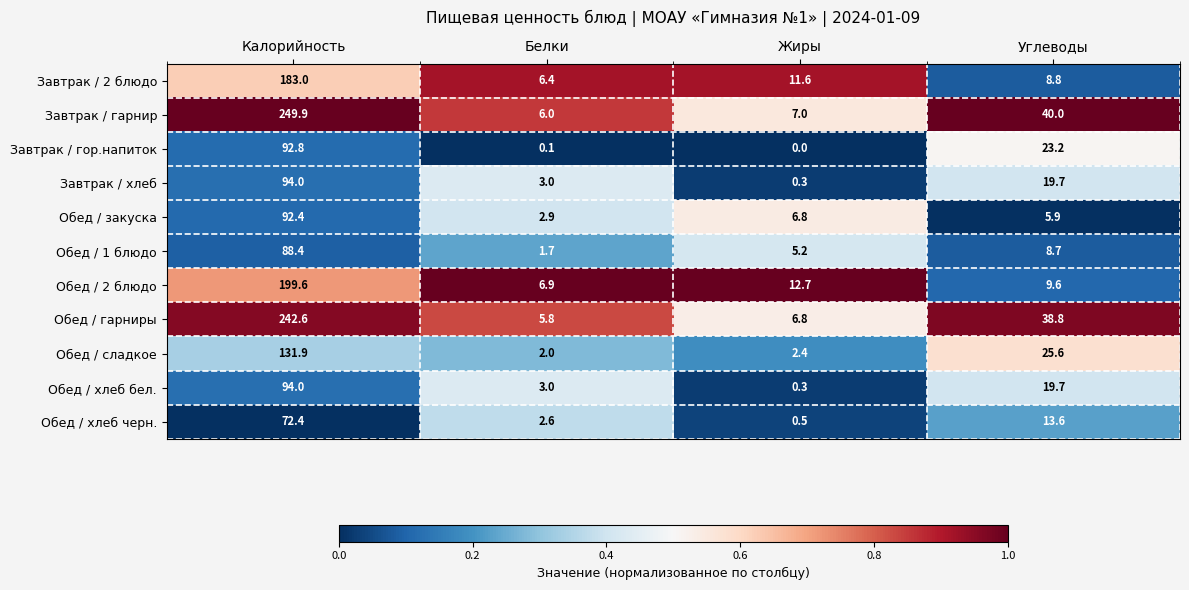

True or false: Завтрак / гарнир has a value of 7.0 at Жиры.

True